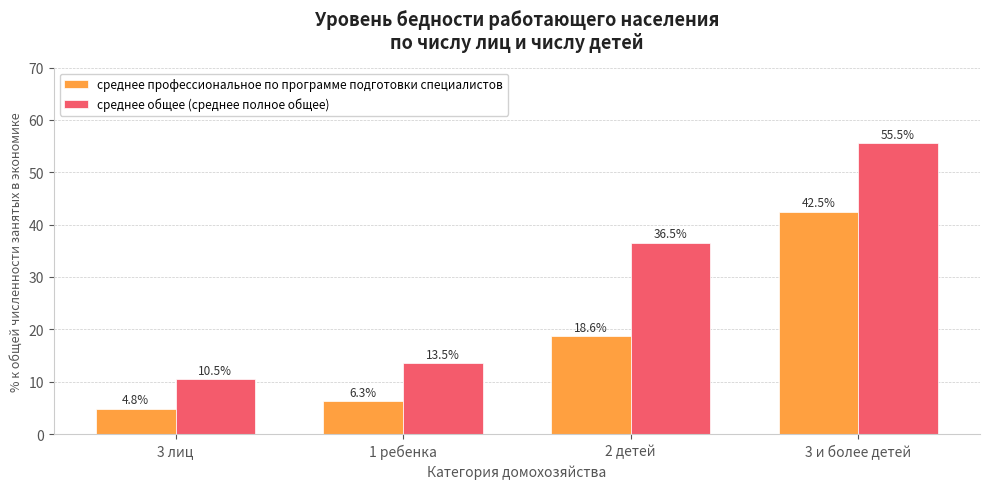

Reading left to right, extract all data points from this chart.

среднее профессиональное по программе подготовки специалистов: 3 лиц=4.8	1 ребенка=6.3	2 детей=18.6	3 и более детей=42.5
среднее общее (среднее полное общее): 3 лиц=10.5	1 ребенка=13.5	2 детей=36.5	3 и более детей=55.5